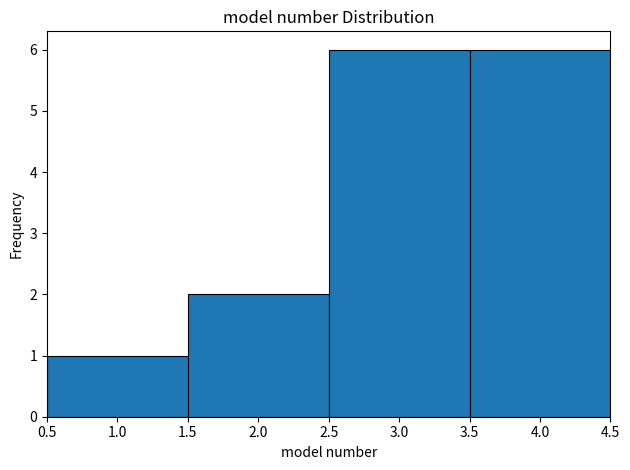

Reading left to right, list every bar in this chart as the range it spans on the x-axis followed by its height. The values are not printed on the chart, so give them approximately, as read against the axis.

0.5 to 1.5: 1
1.5 to 2.5: 2
2.5 to 3.5: 6
3.5 to 4.5: 6